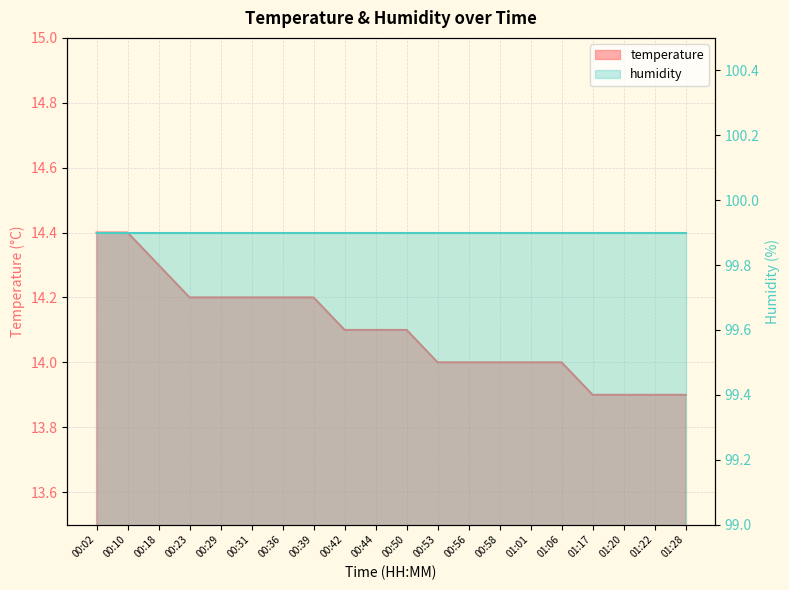

The chart shows a value of 13.9 at 01:17. True or false?

True